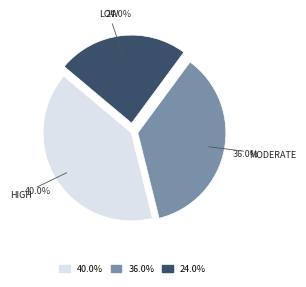

Between 36.0% and 40.0%, which is larger?

40.0%